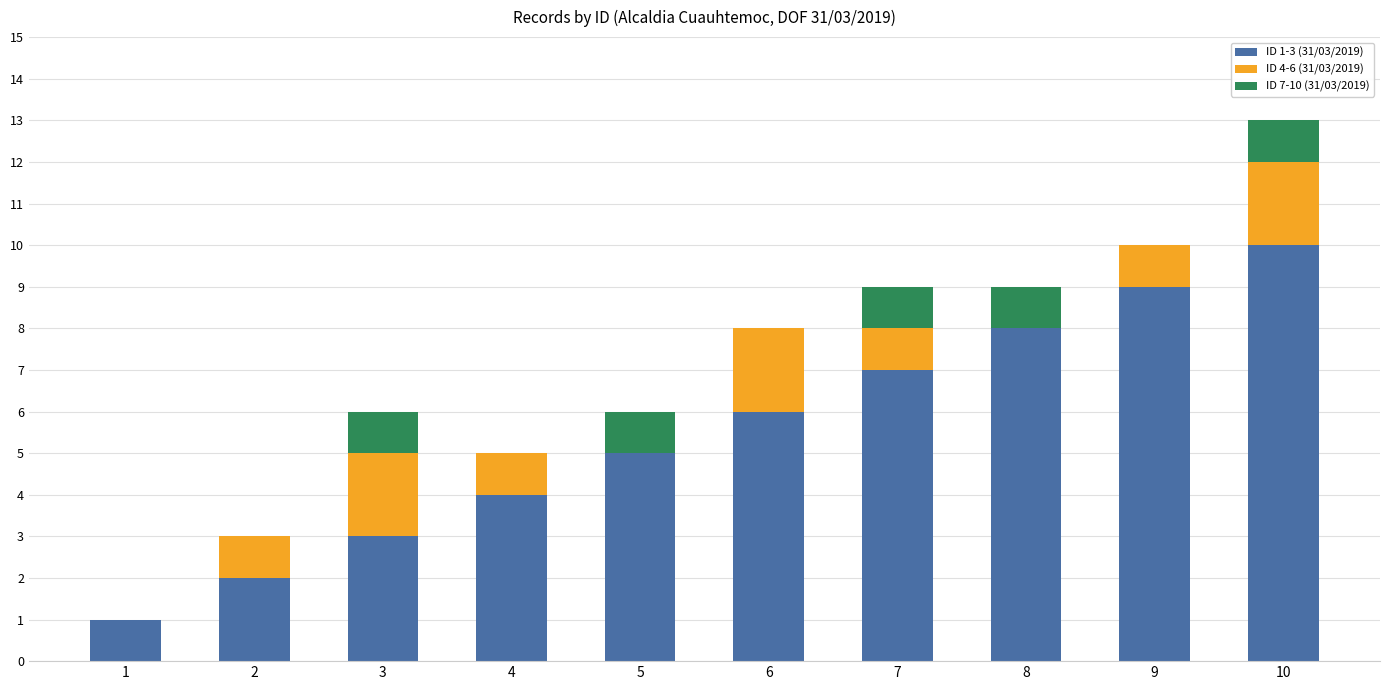

Reading right to left, transcribe the values for ID 1-3 (31/03/2019).

10=10	9=9	8=8	7=7	6=6	5=5	4=4	3=3	2=2	1=1